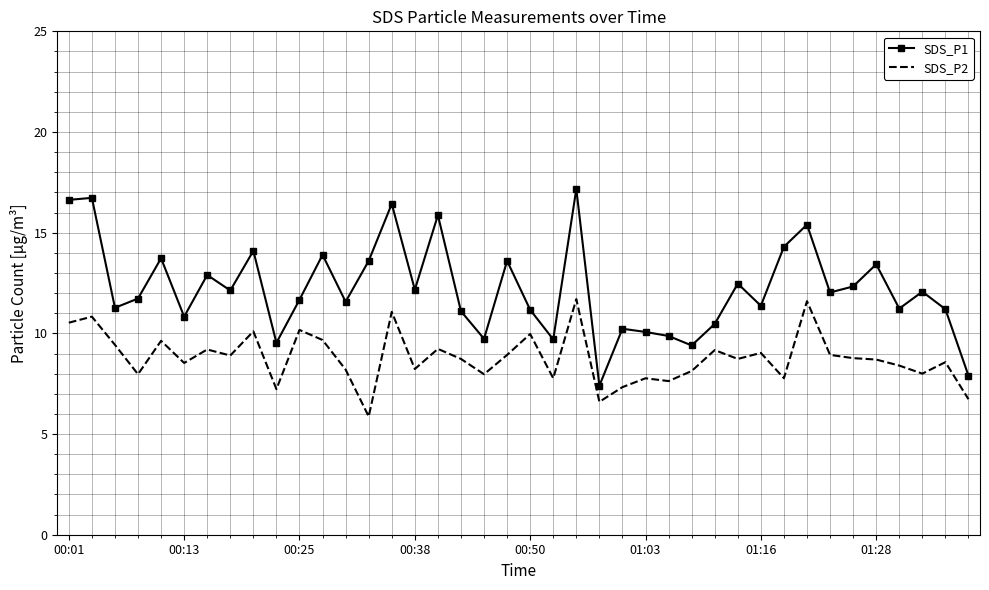

True or false: SDS_P2 and SDS_P1 intersect in this chart.

False